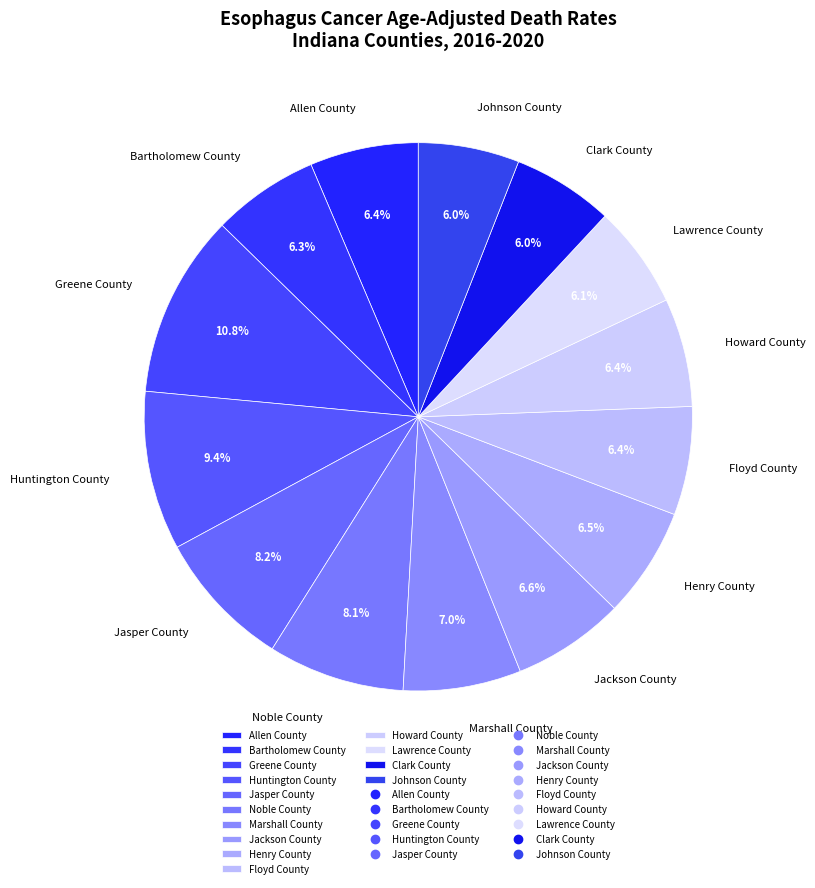

The Floyd County slice represents 1% of the pie. True or false?

False